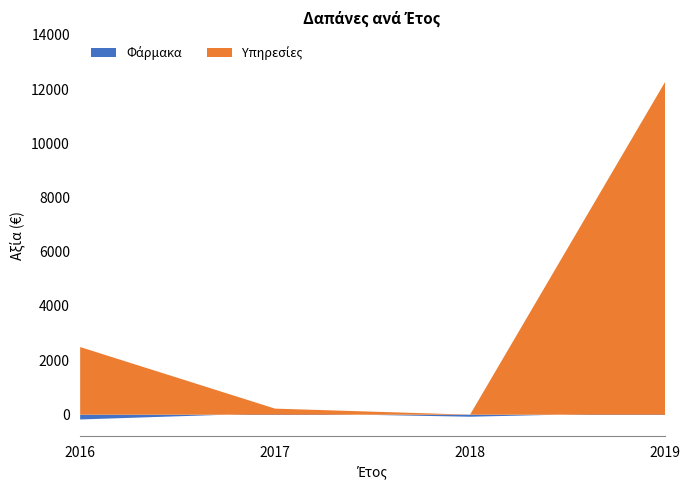

What value does the Φάρμακα series have at 2017?

57.6